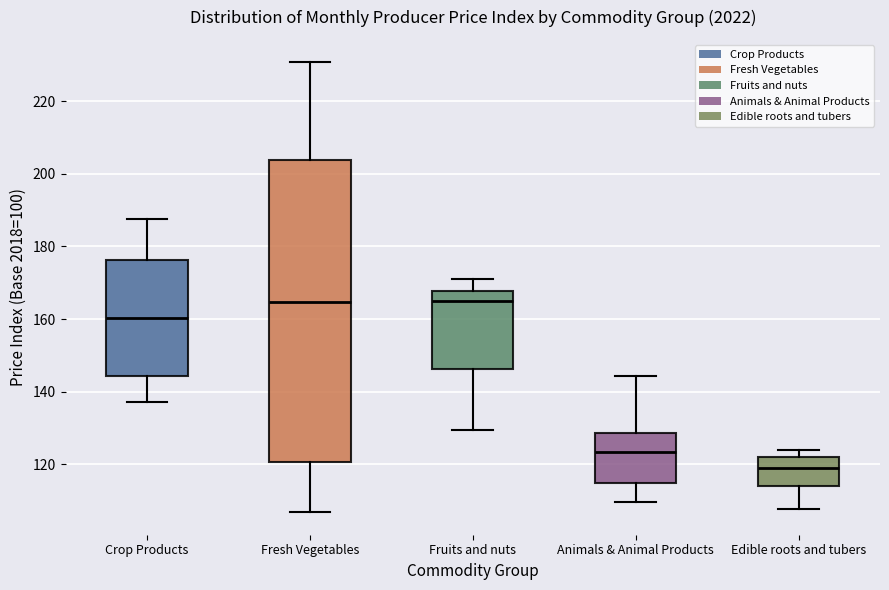

Reading left to right, transcribe this box plot: for each box, give where its median line is, the range the box spans, and where its two whiskers end, as read against the y-axis. The values are not printed on the chart, so give them approximately, as read against the axis.

Crop Products: median 160, box 144 to 176, whiskers 138 to 188
Fresh Vegetables: median 164, box 120 to 204, whiskers 106 to 230
Fruits and nuts: median 166, box 146 to 168, whiskers 130 to 172
Animals & Animal Products: median 124, box 114 to 128, whiskers 110 to 144
Edible roots and tubers: median 120, box 114 to 122, whiskers 108 to 124